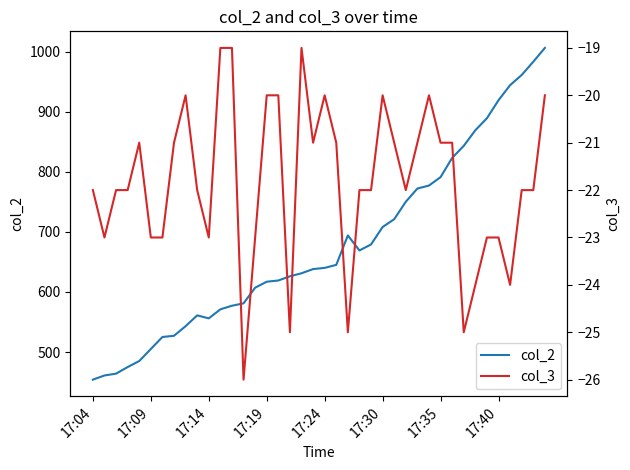

What is the lowest value of the col_2 series?

454